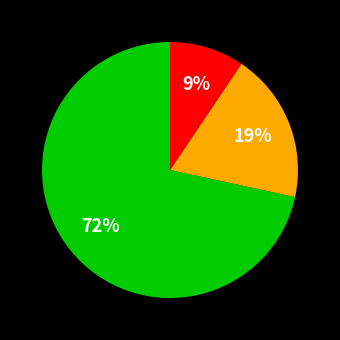

Is there a majority slice in this chart?

Yes